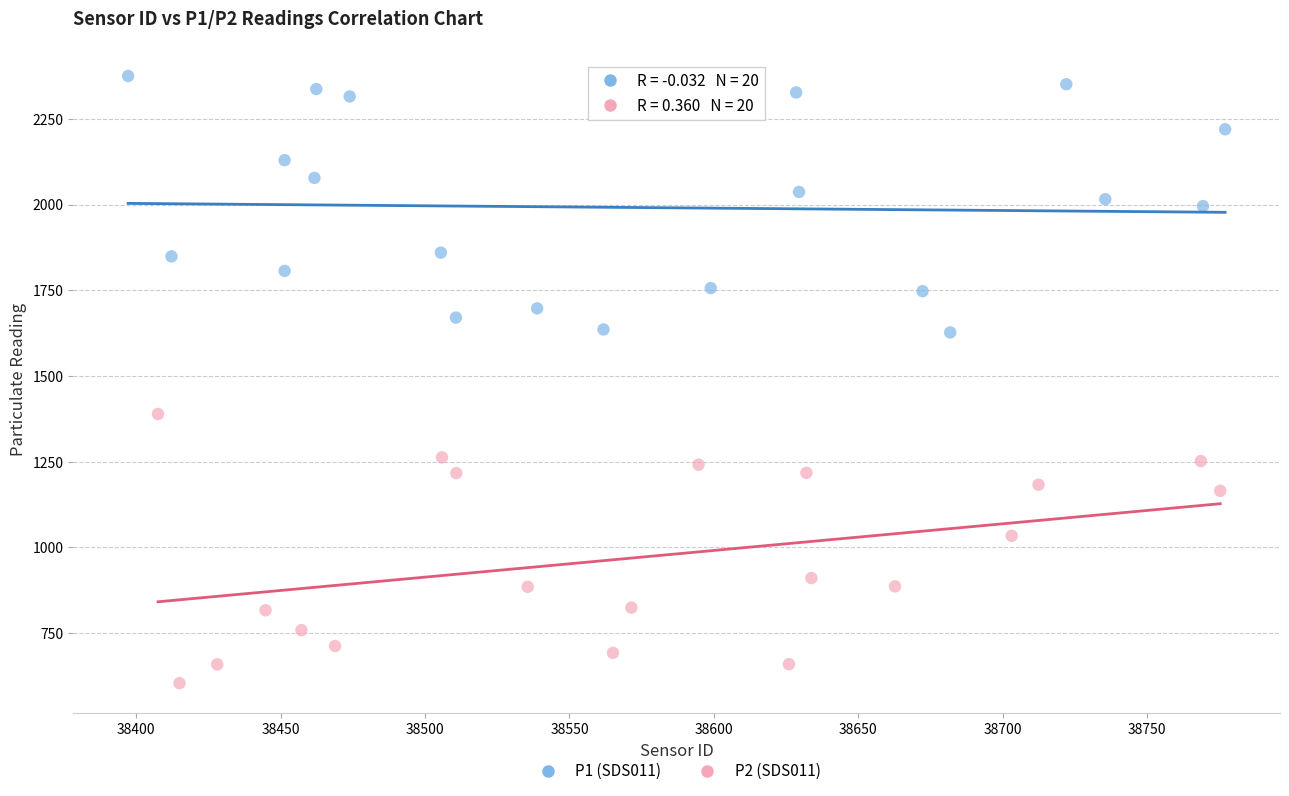

Which series reaches the maximum Y coordinate?

P1 (SDS011)